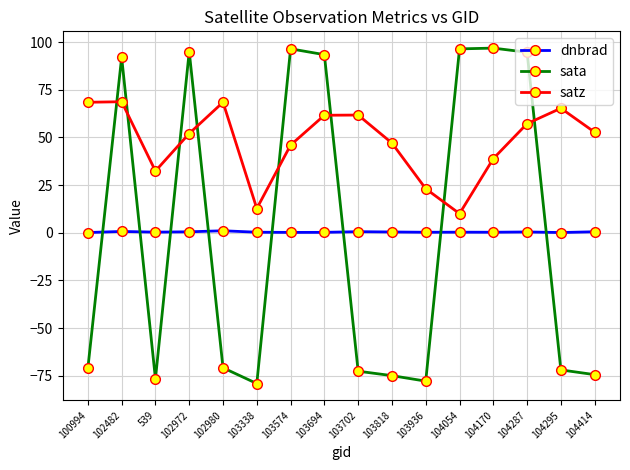

How many times do satz and sata cross each other?

8